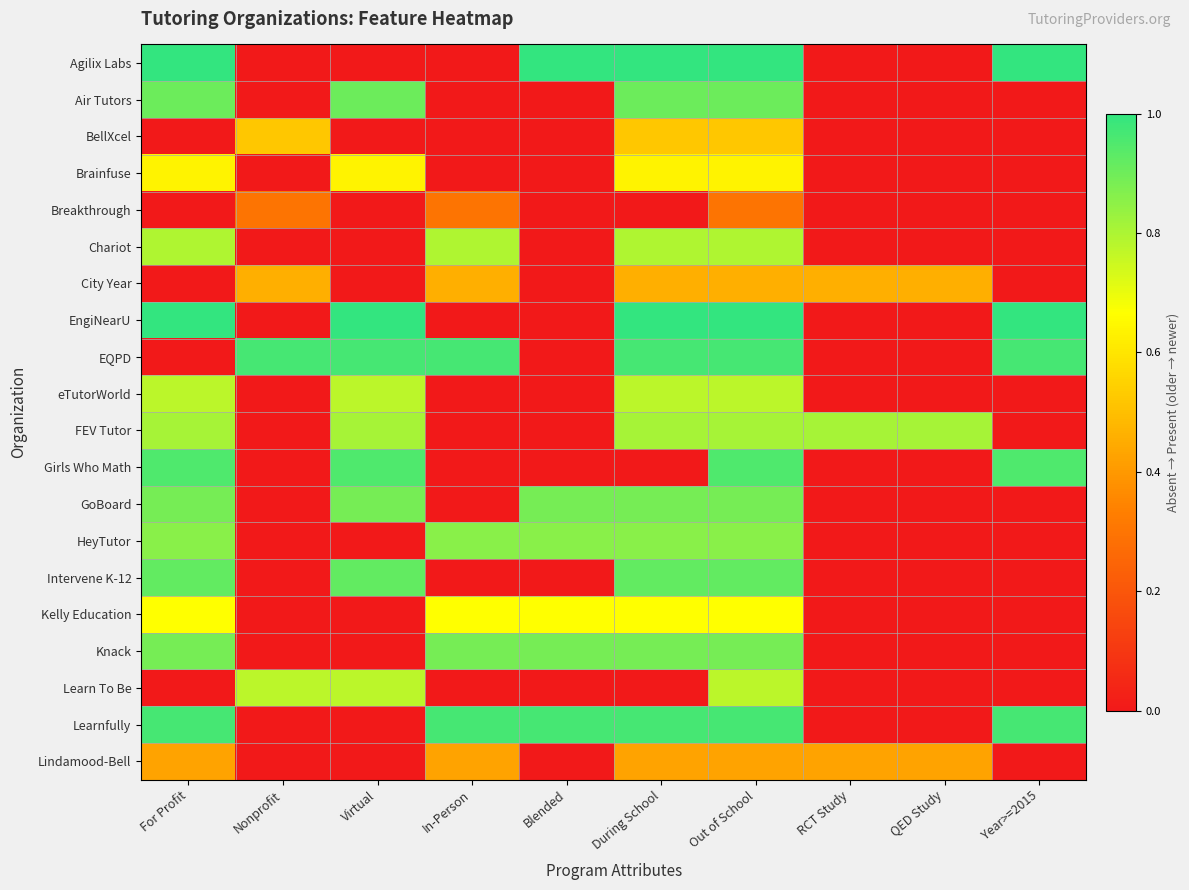

Which has a higher value, Out of School or During School?

Out of School